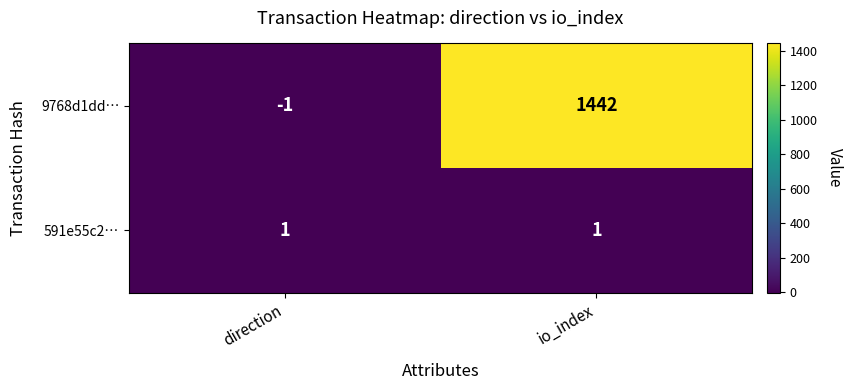

What is the difference between the highest and lowest values at direction?

2